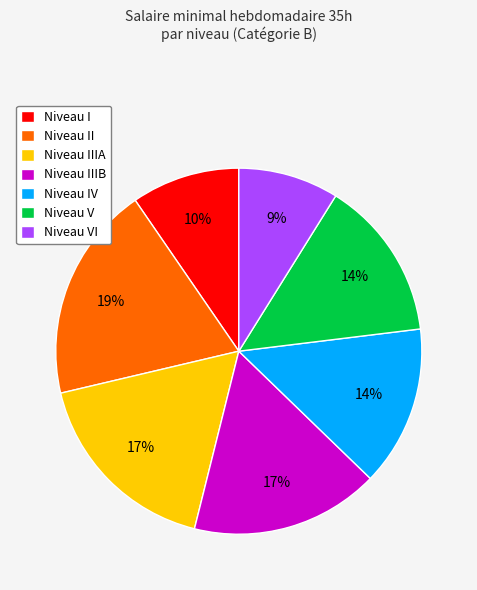

Is there any slice that represents more than half of the pie?

No